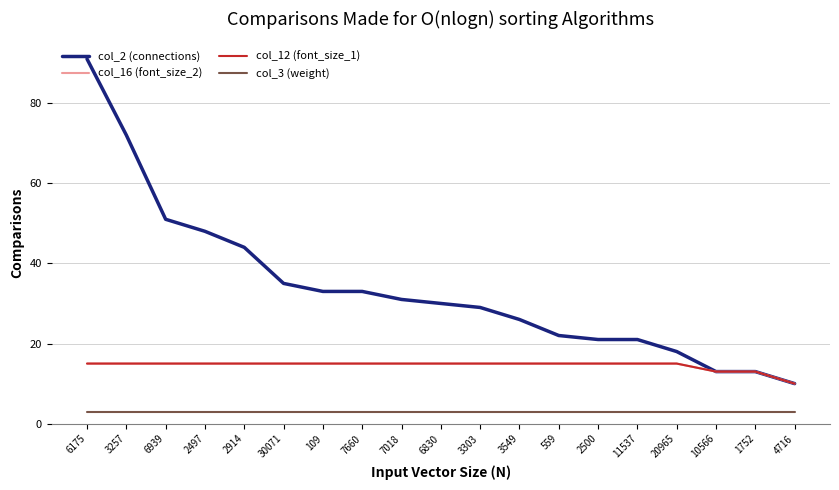

What is the approximate value of col_16 (font_size_2) at 7018?

15